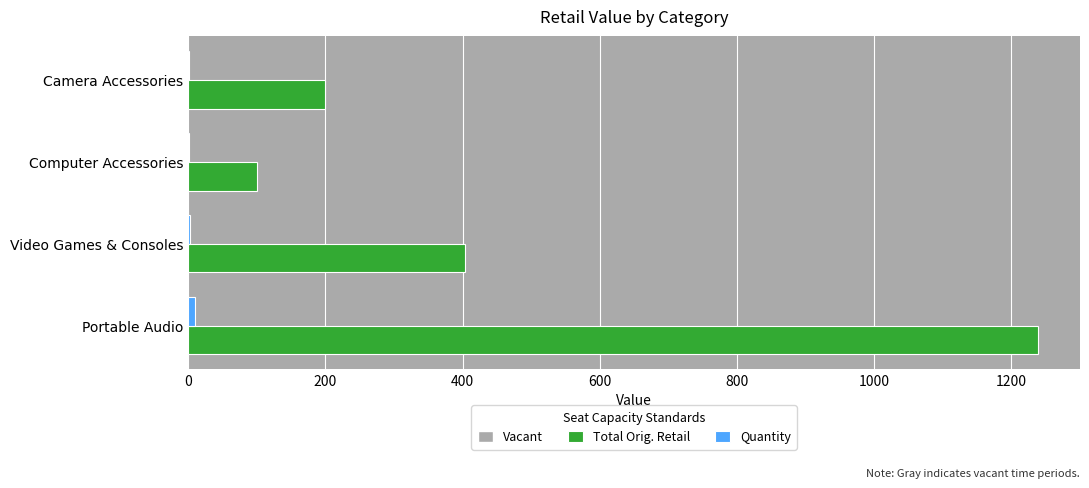

The value of Total Orig. Retail at Camera Accessories is 199.9. True or false?

True